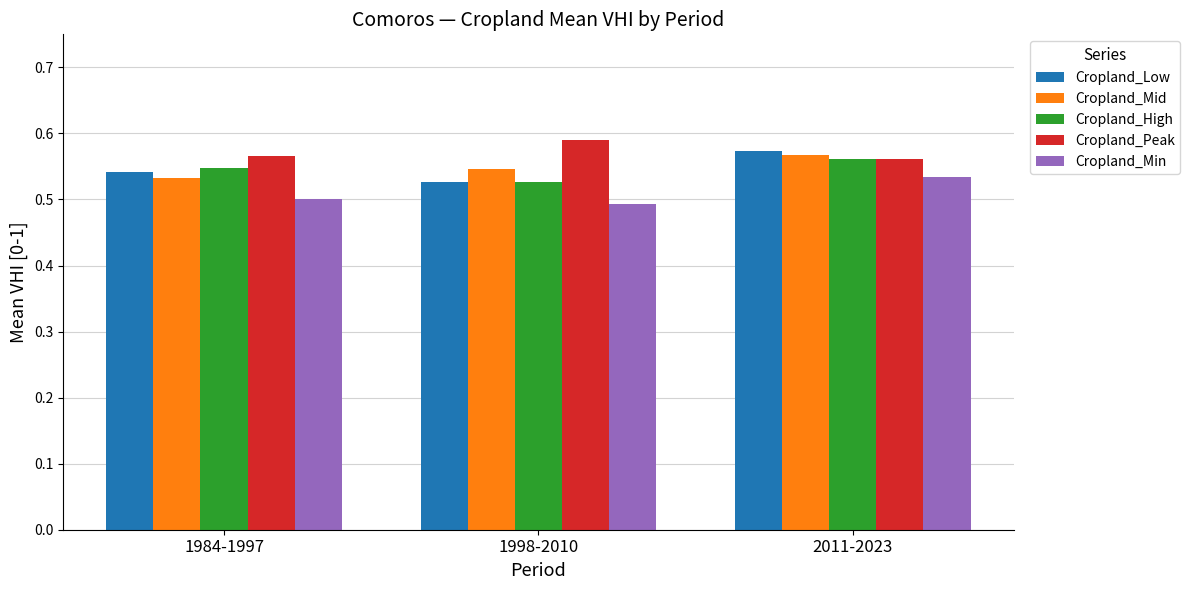

Does the chart contain any negative values?

No